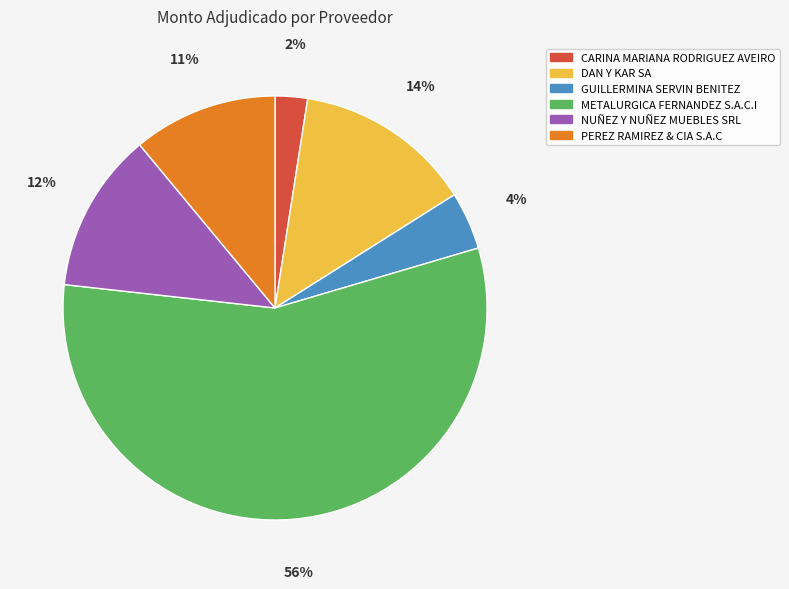

To the nearest percent, what portion does CARINA MARIANA RODRIGUEZ AVEIRO represent?

2%